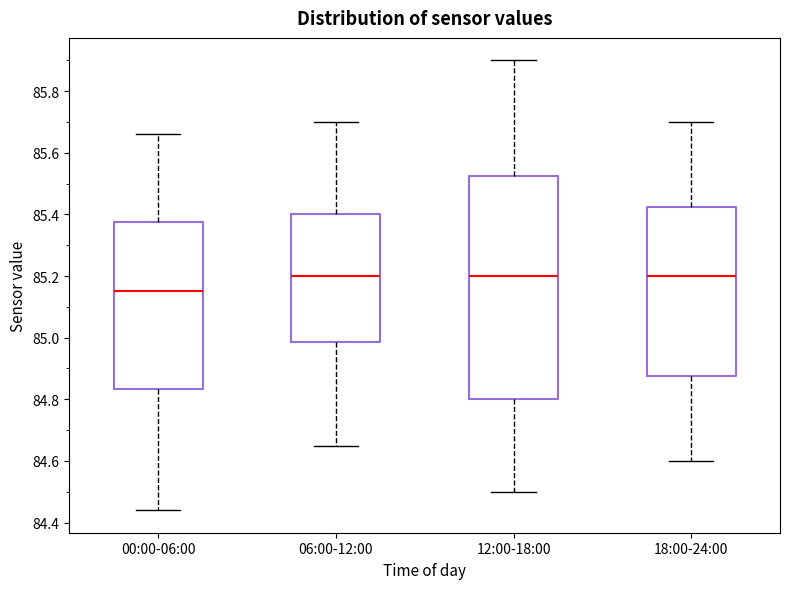

Reading left to right, transcribe this box plot: for each box, give where its median line is, the range the box spans, and where its two whiskers end, as read against the y-axis. The values are not printed on the chart, so give them approximately, as read against the axis.

00:00-06:00: median 85.16, box 84.84 to 85.38, whiskers 84.44 to 85.66
06:00-12:00: median 85.20, box 84.98 to 85.40, whiskers 84.66 to 85.70
12:00-18:00: median 85.20, box 84.80 to 85.52, whiskers 84.50 to 85.90
18:00-24:00: median 85.20, box 84.88 to 85.42, whiskers 84.60 to 85.70